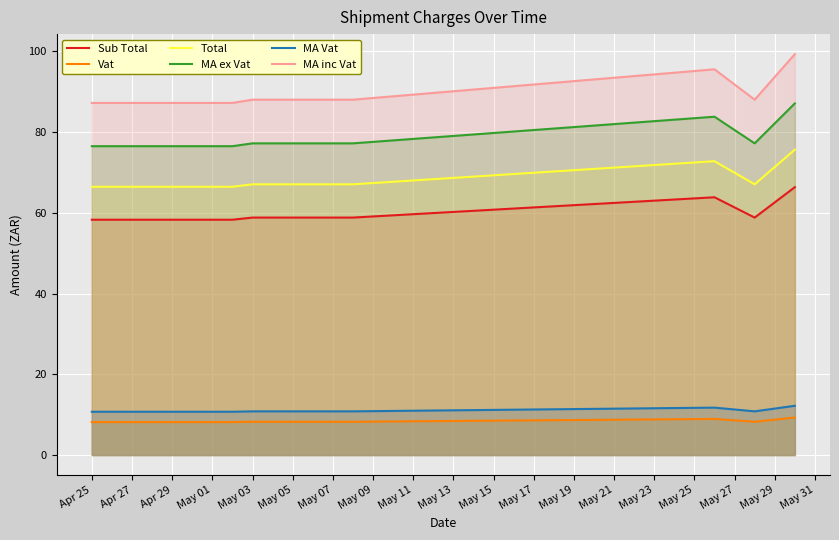

Which series has the largest range (max minus min)?

MA inc Vat